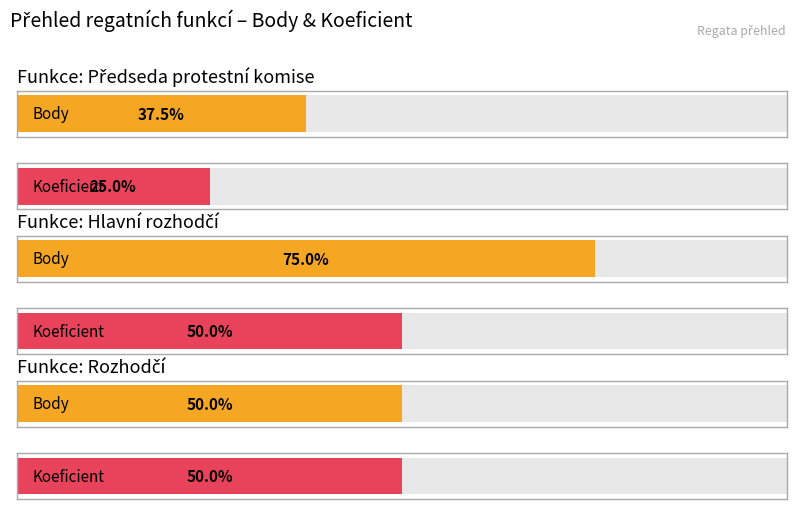

Rank the series by their maximum value, from lowest to highest.

Koeficient, Body